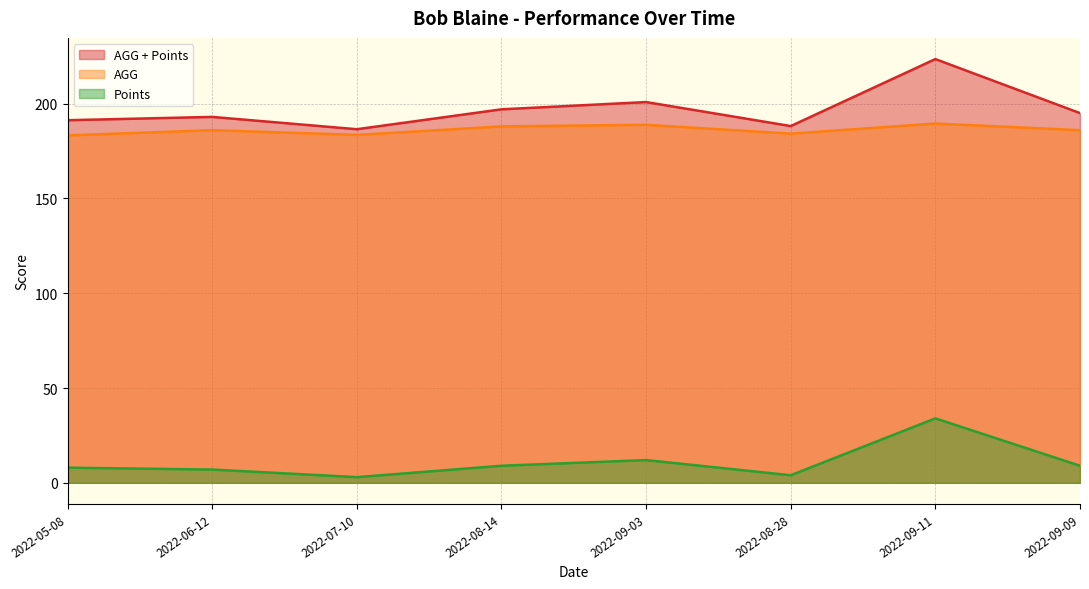

The value of AGG (line) at 2022-08-28 is 319.6. True or false?

False